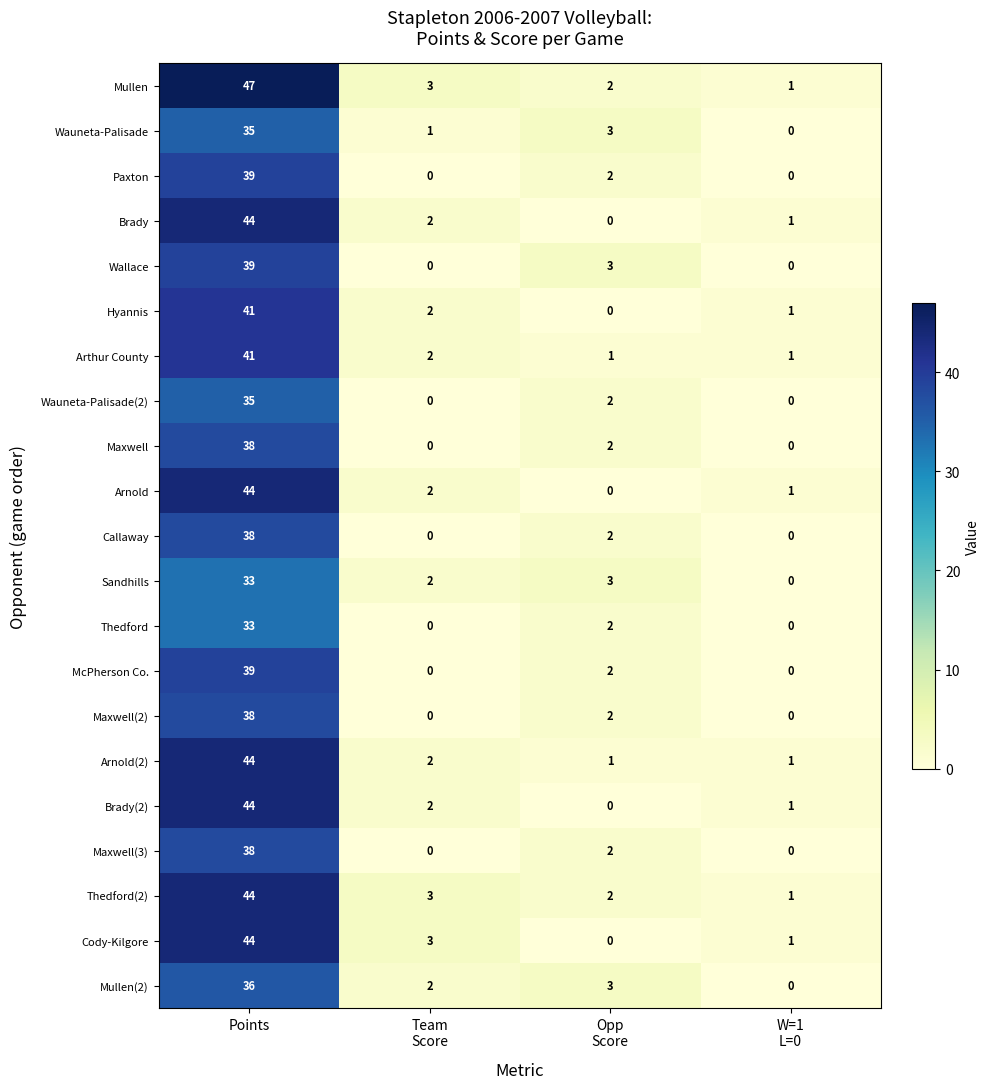

What is the maximum value shown in the chart?

47